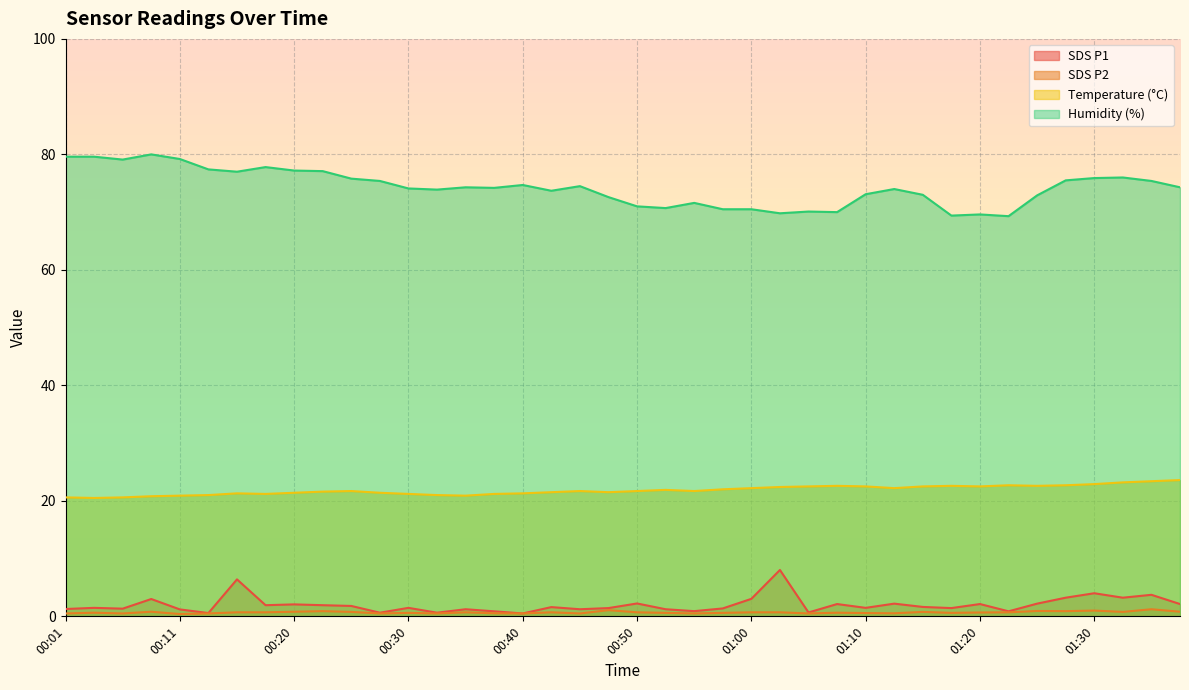

What is the label of the 14th point from the left?

00:33